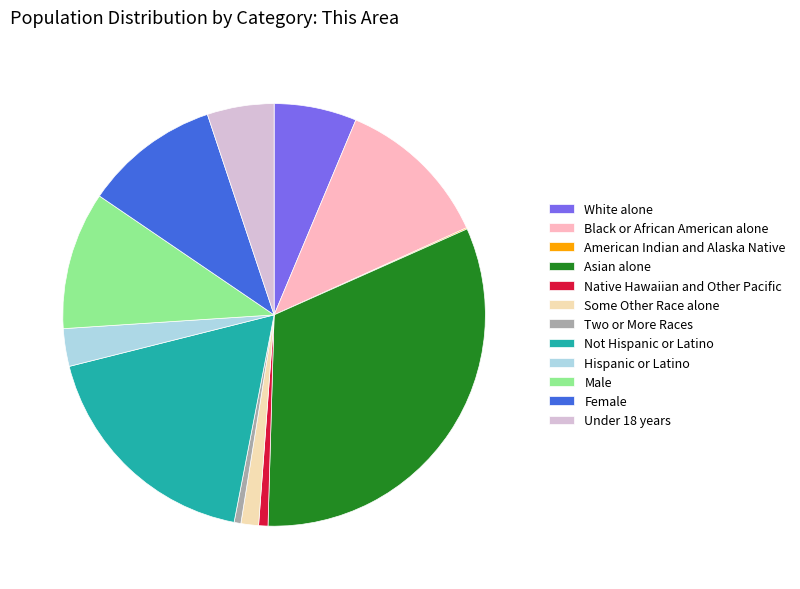

Which has a higher value, Some Other Race alone or Male?

Male